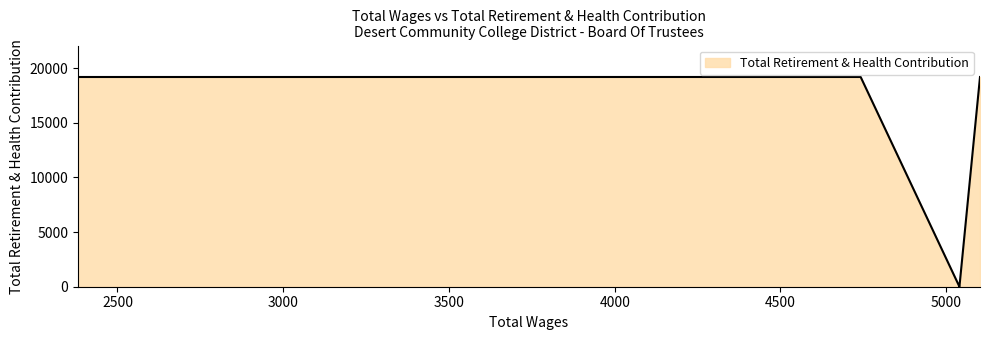

What is the change in value from 5040.0 to 4742.0?

+19186